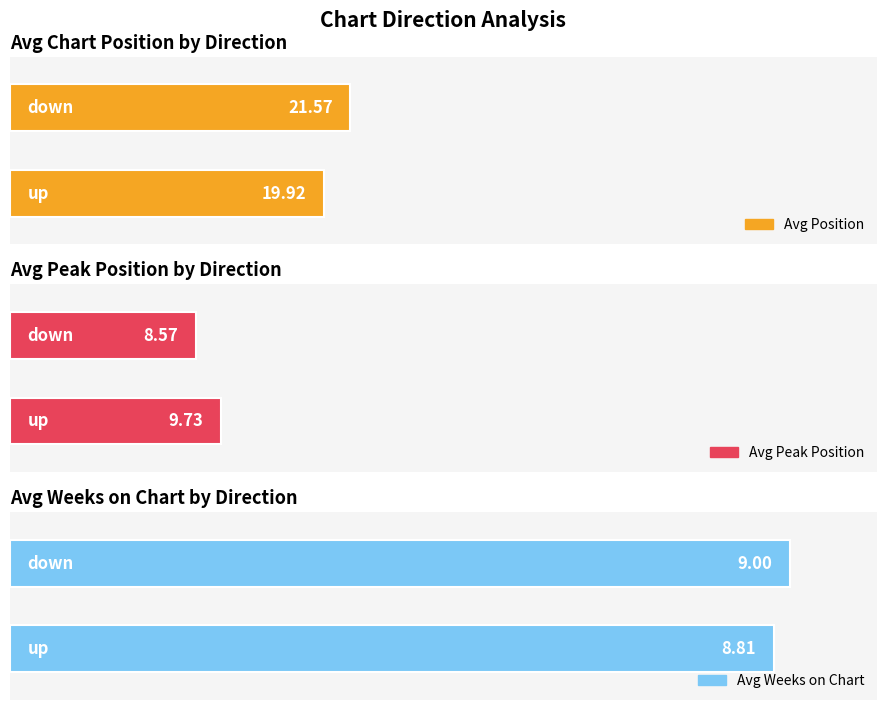

What are all the series names shown in the legend?

Avg Position, Avg Peak Position, Avg Weeks on Chart